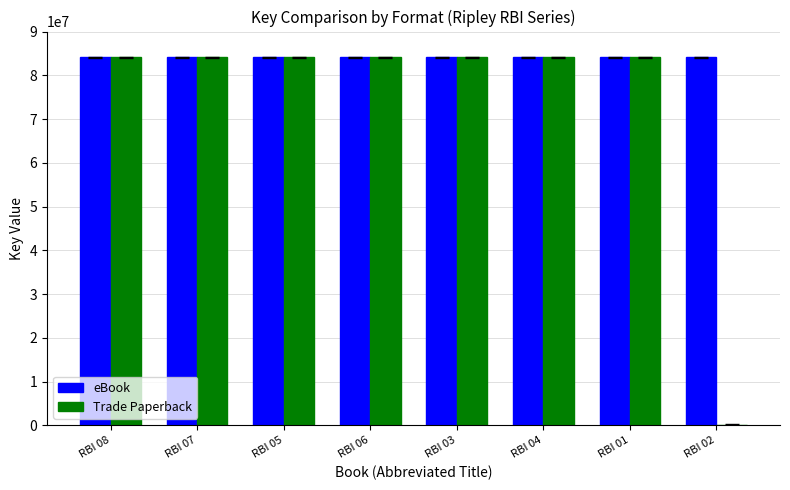

What is the total value across all series at RBI 05?

168161479